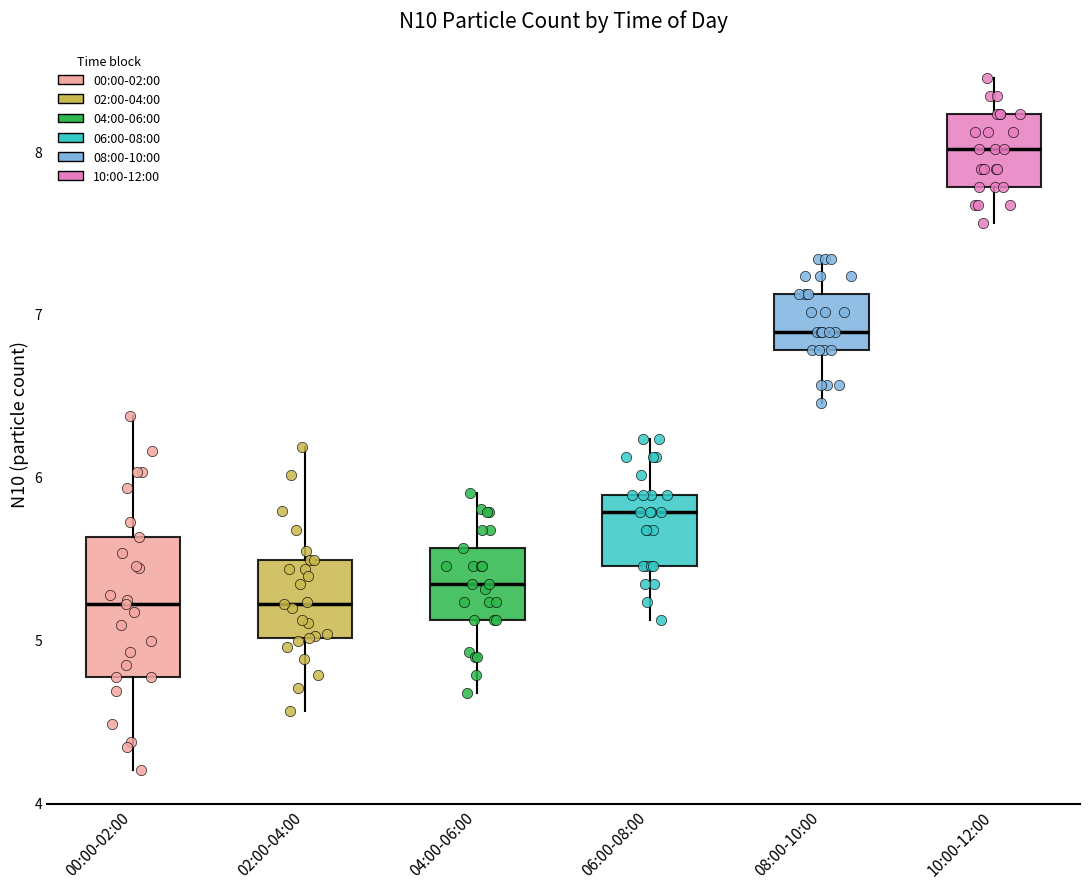

Which box's median line is the highest?

10:00-12:00